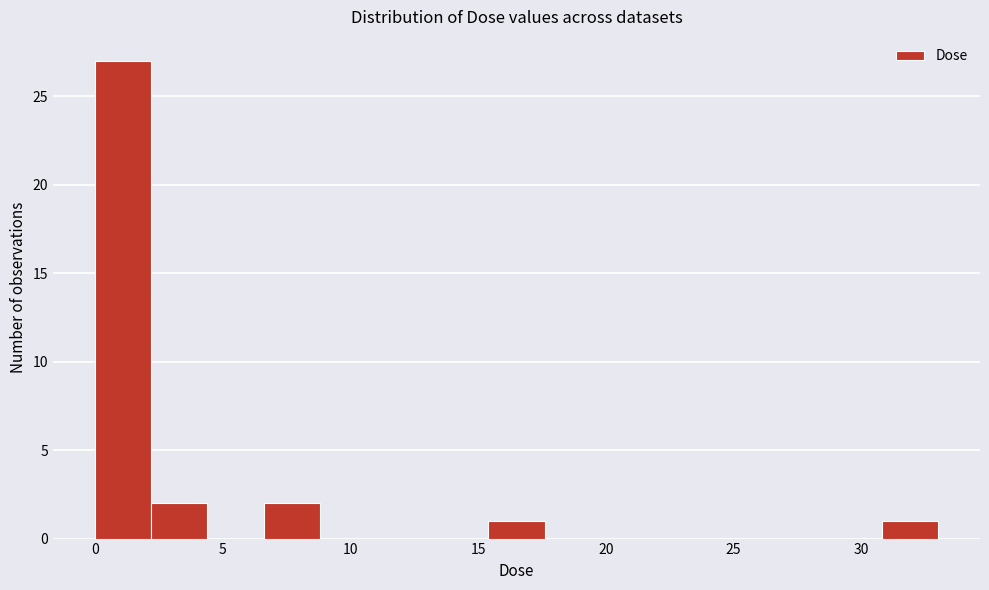

Reading left to right, transcribe this chart: for each bar, give the range it covers on the x-axis and its height. Neither the bar edges nor the heights are printed on the chart, so give them approximately, as read against the axes.

0.0 to 2.0: 27
2.0 to 4.5: 2
4.5 to 6.5: 0
6.5 to 9.0: 2
9.0 to 11.0: 0
11.0 to 13.0: 0
13.0 to 15.5: 0
15.5 to 17.5: 1
17.5 to 20.0: 0
20.0 to 22.0: 0
22.0 to 24.0: 0
24.0 to 26.5: 0
26.5 to 28.5: 0
28.5 to 31.0: 0
31.0 to 33.0: 1